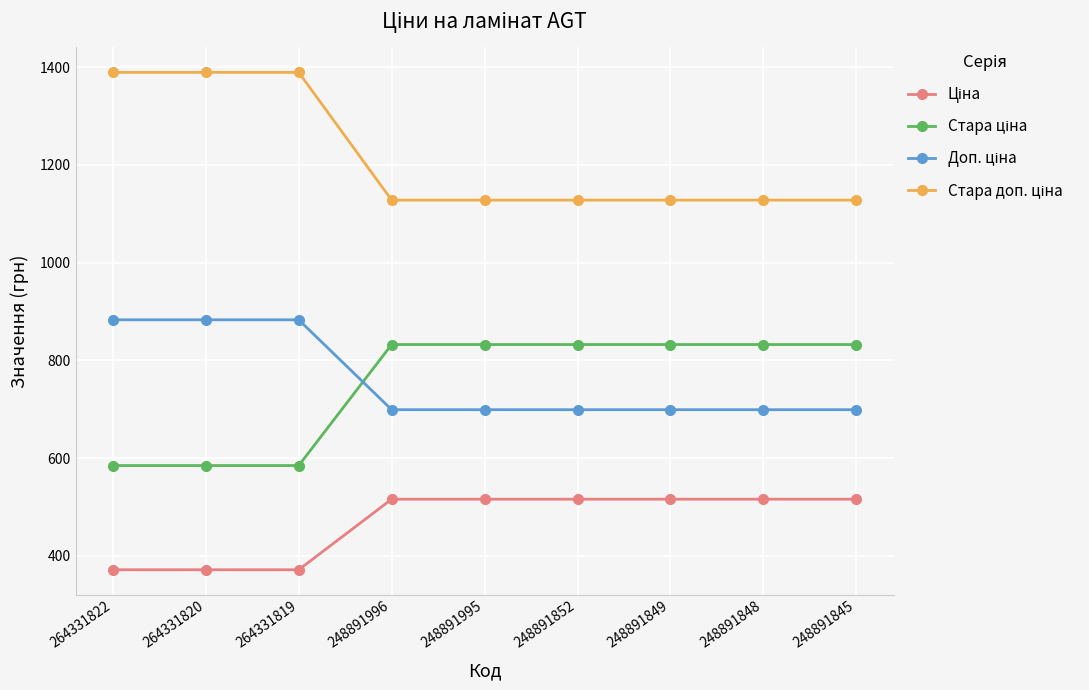

How many distinct data groups are displayed?

4